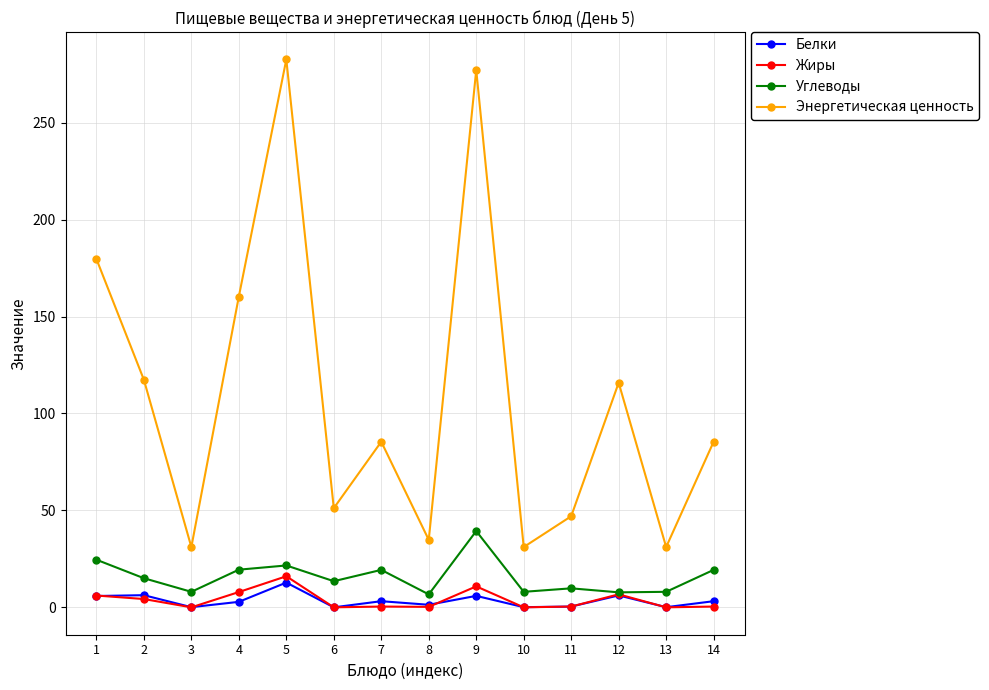

True or false: Углеводы has more than 1 points higher than both neighbors.

True